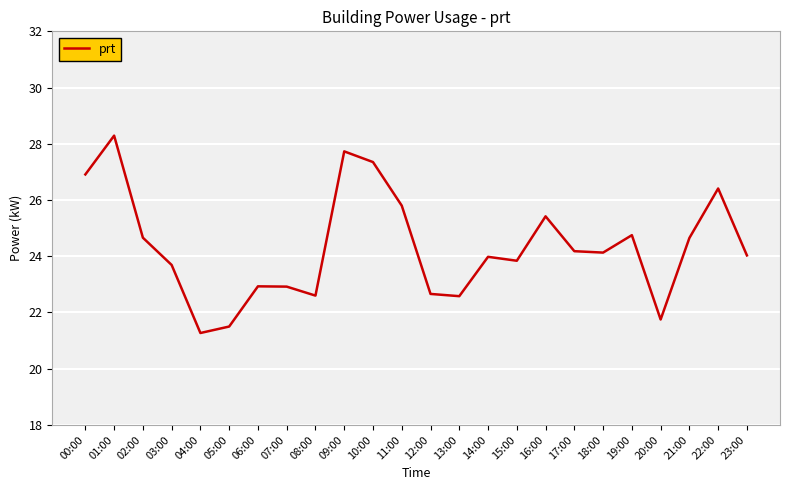

What is the change in value from 04:00 to 21:00?

+3.4